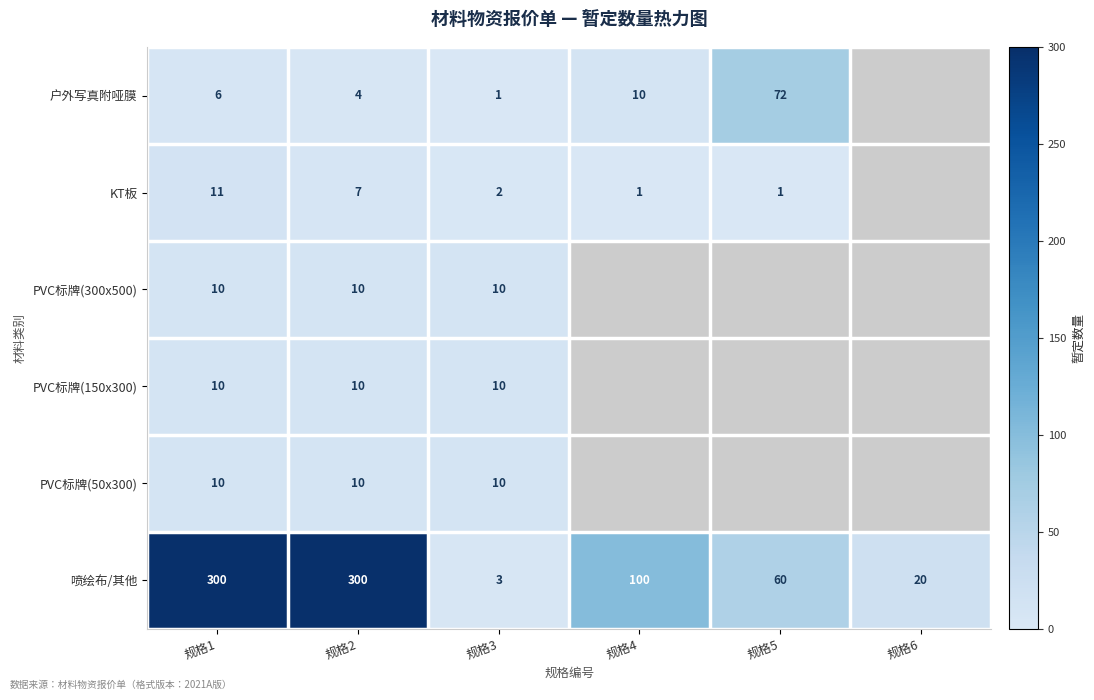

What is the maximum value shown in the chart?

300.0